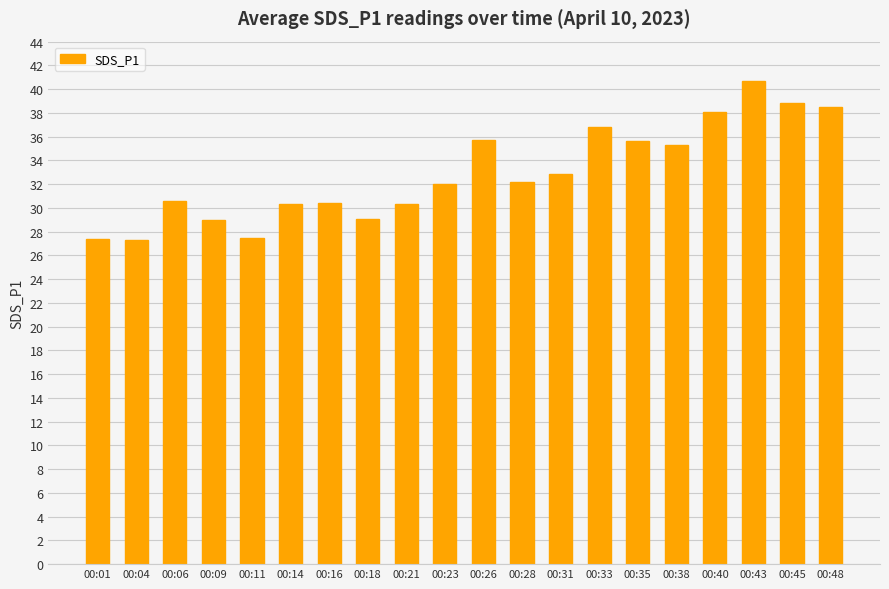

The value at 00:33 is 15.9. True or false?

False